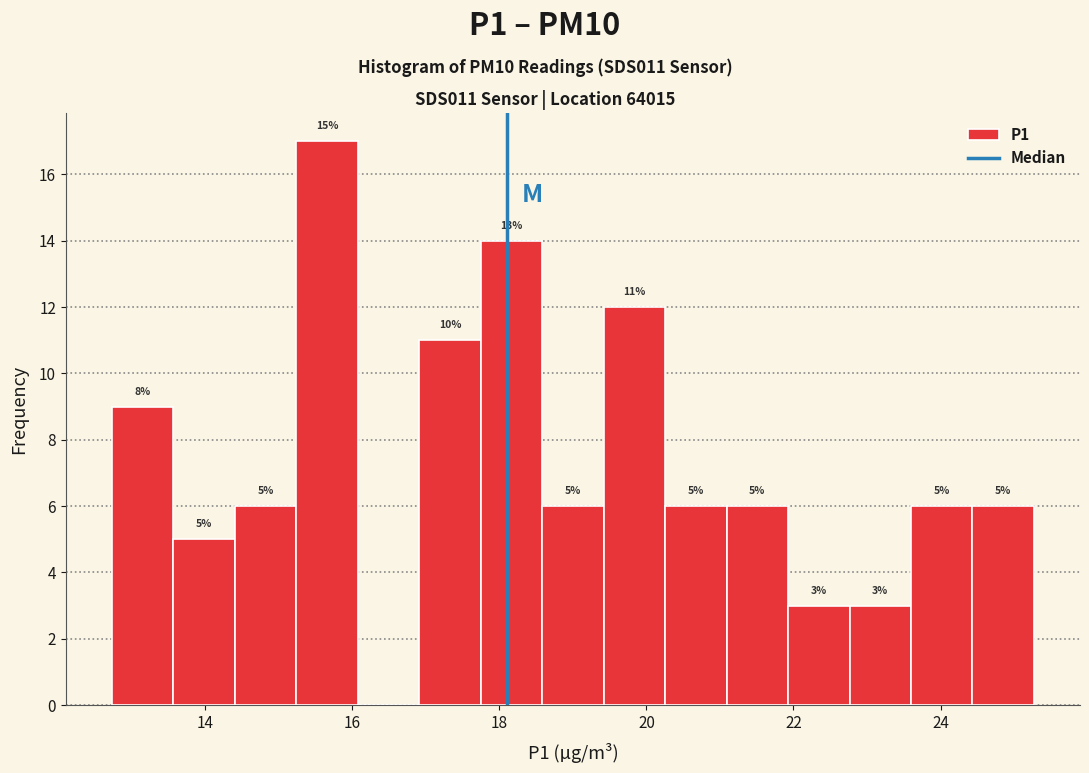

Over which range of the x-axis is the bar tallest?

15.2 to 16.0